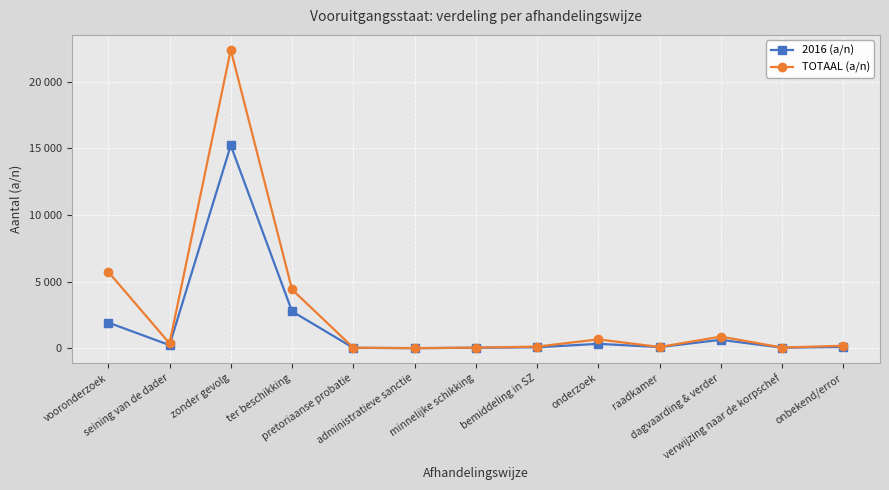

Reading right to left, list all the values displayed in this chart.

2016 (a/n): 92	40	629	84	329	67	34	4	27	2766	15220	232	1923
TOTAAL (a/n): 181	52	870	90	661	119	41	4	37	4407	22390	363	5729